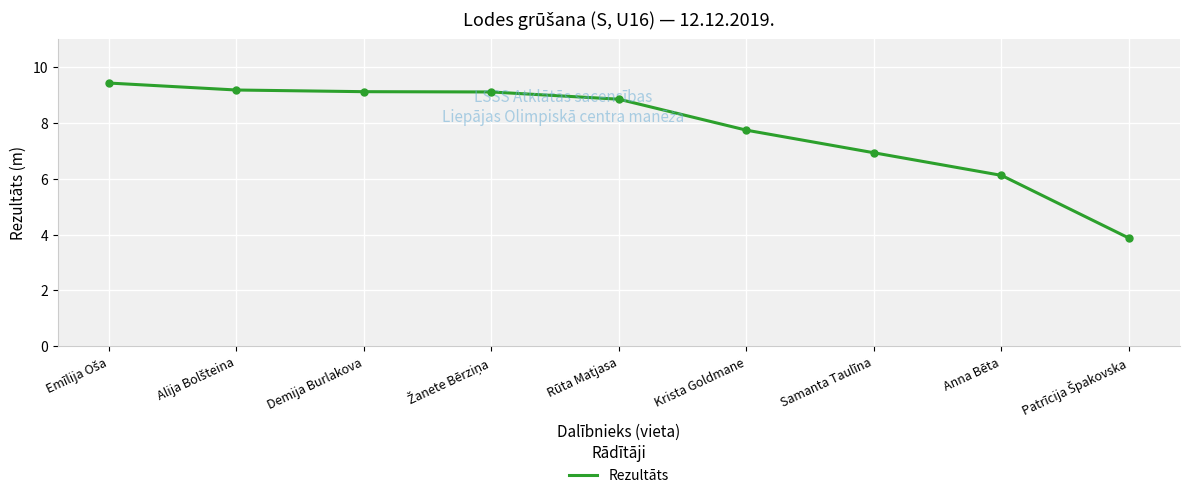

What is the greatest value displayed?

9.4